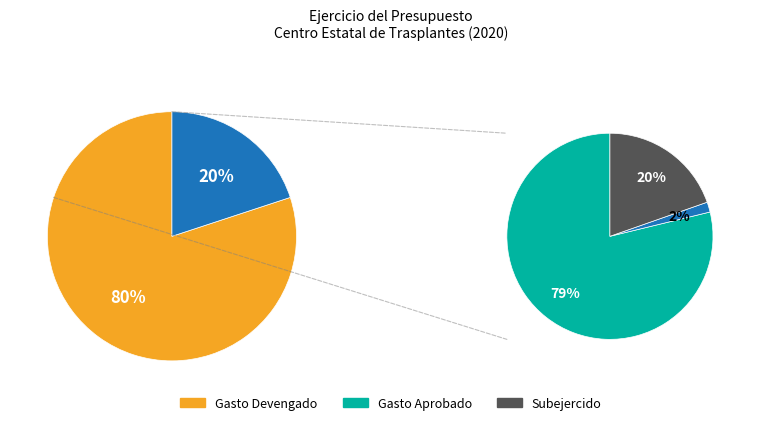

How many segments does this pie chart have?

4